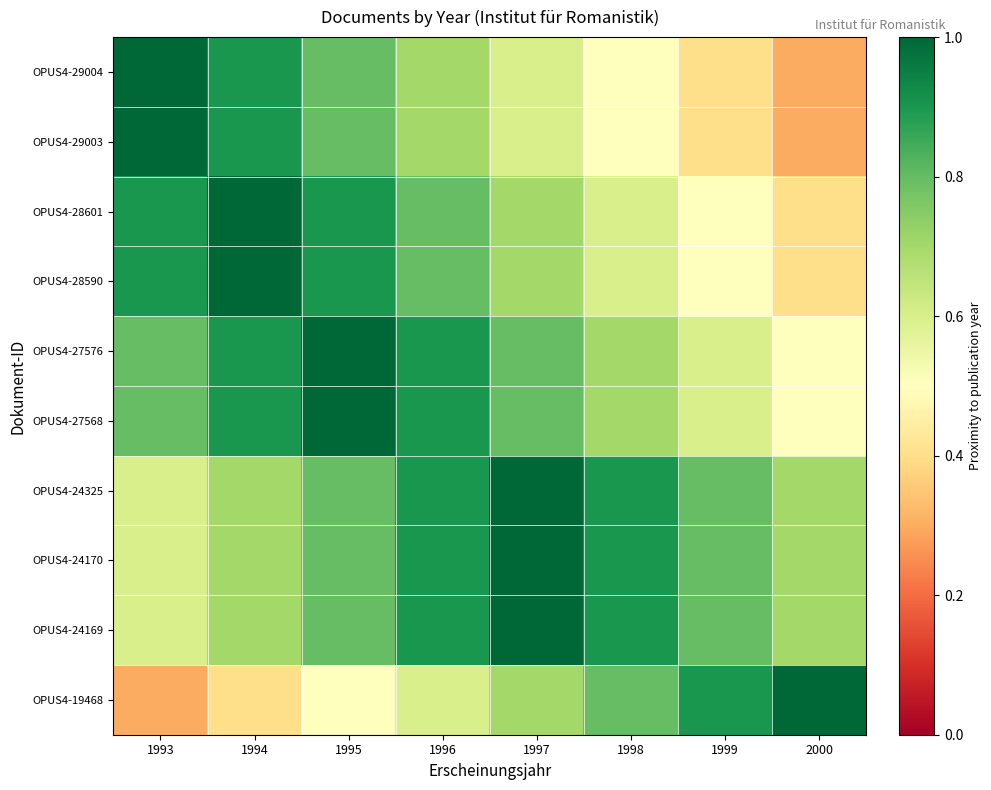

Reading right to left, list all the values displayed in this chart.

OPUS4-29004: 2000=0.3	1999=0.4	1998=0.5	1997=0.6	1996=0.7	1995=0.8	1994=0.9	1993=1.0
OPUS4-29003: 2000=0.3	1999=0.4	1998=0.5	1997=0.6	1996=0.7	1995=0.8	1994=0.9	1993=1.0
OPUS4-28601: 2000=0.4	1999=0.5	1998=0.6	1997=0.7	1996=0.8	1995=0.9	1994=1.0	1993=0.9
OPUS4-28590: 2000=0.4	1999=0.5	1998=0.6	1997=0.7	1996=0.8	1995=0.9	1994=1.0	1993=0.9
OPUS4-27576: 2000=0.5	1999=0.6	1998=0.7	1997=0.8	1996=0.9	1995=1.0	1994=0.9	1993=0.8
OPUS4-27568: 2000=0.5	1999=0.6	1998=0.7	1997=0.8	1996=0.9	1995=1.0	1994=0.9	1993=0.8
OPUS4-24325: 2000=0.7	1999=0.8	1998=0.9	1997=1.0	1996=0.9	1995=0.8	1994=0.7	1993=0.6
OPUS4-24170: 2000=0.7	1999=0.8	1998=0.9	1997=1.0	1996=0.9	1995=0.8	1994=0.7	1993=0.6
OPUS4-24169: 2000=0.7	1999=0.8	1998=0.9	1997=1.0	1996=0.9	1995=0.8	1994=0.7	1993=0.6
OPUS4-19468: 2000=1.0	1999=0.9	1998=0.8	1997=0.7	1996=0.6	1995=0.5	1994=0.4	1993=0.3